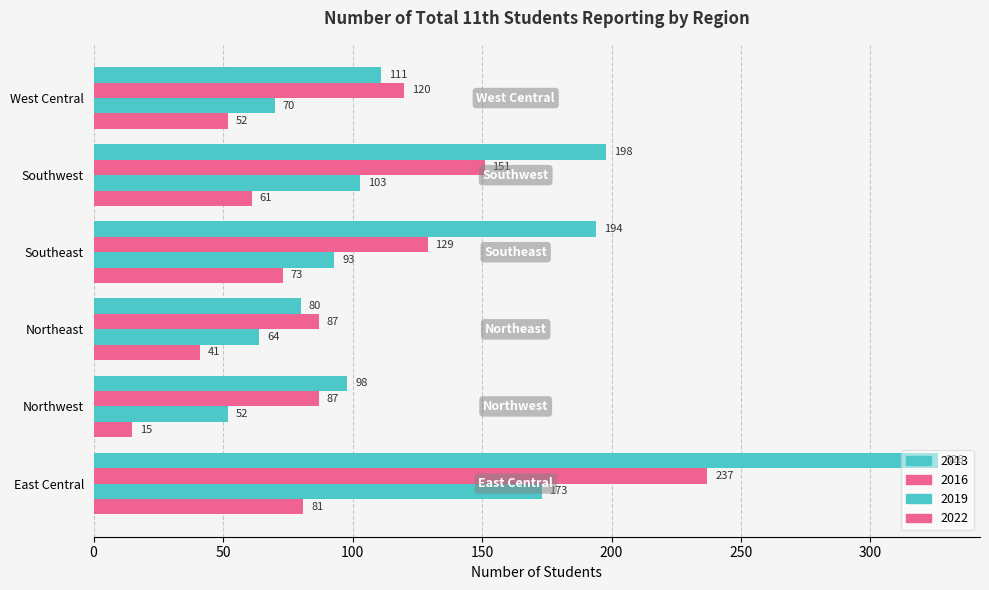

What is the value of the 2022 bar at the 1st from the left?

81